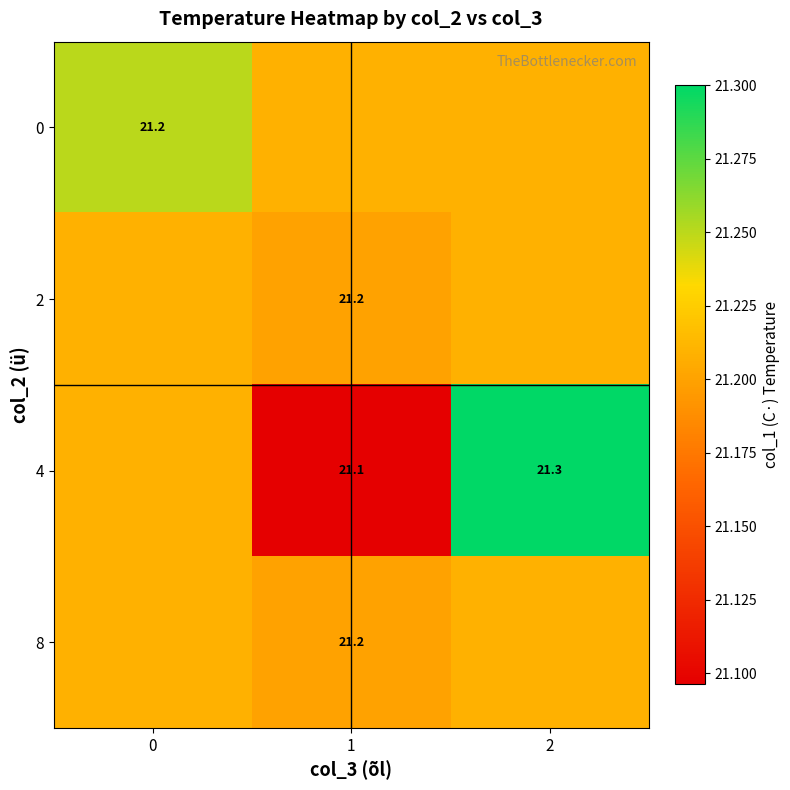

Between 2 and 1, which is larger?

2